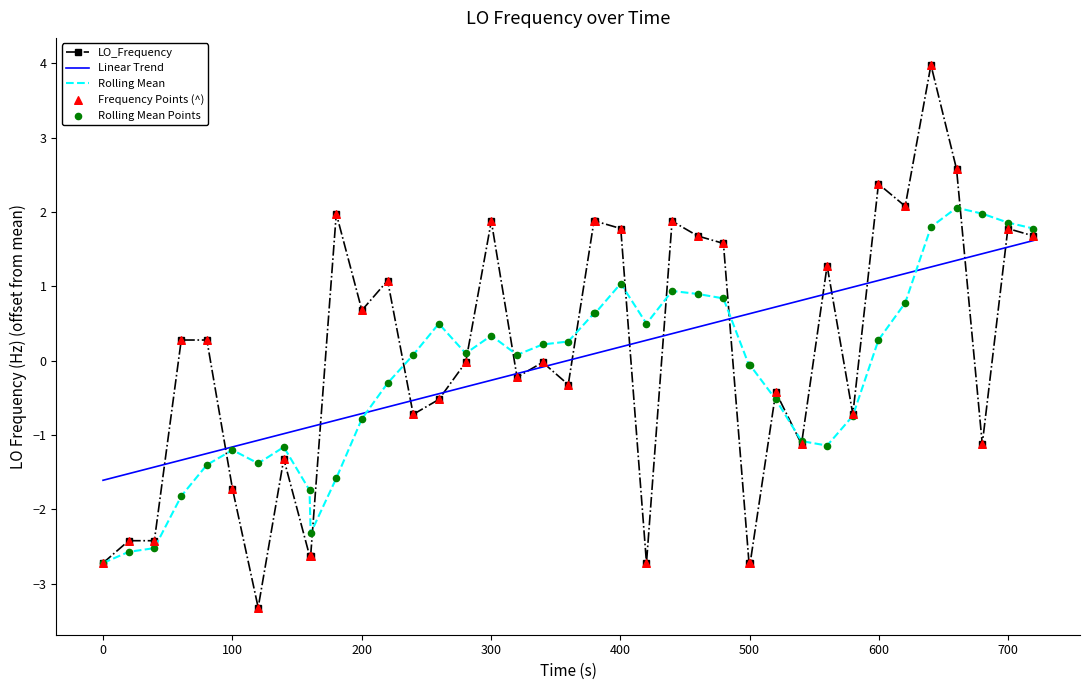

Which series has the largest range (max minus min)?

LO_Frequency